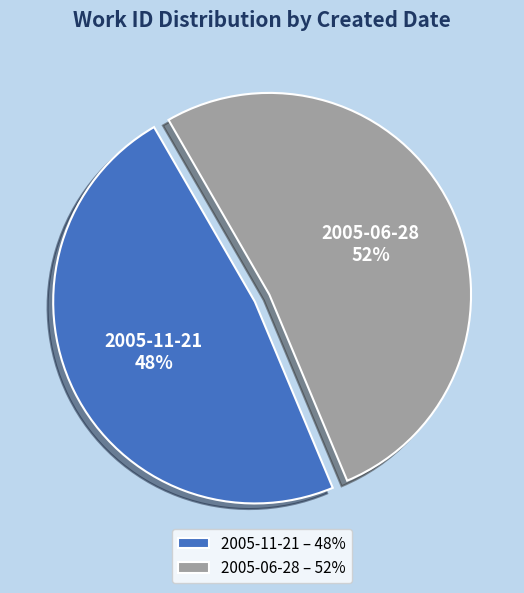

True or false: 2005-06-28 accounts for 46% of the total.

False